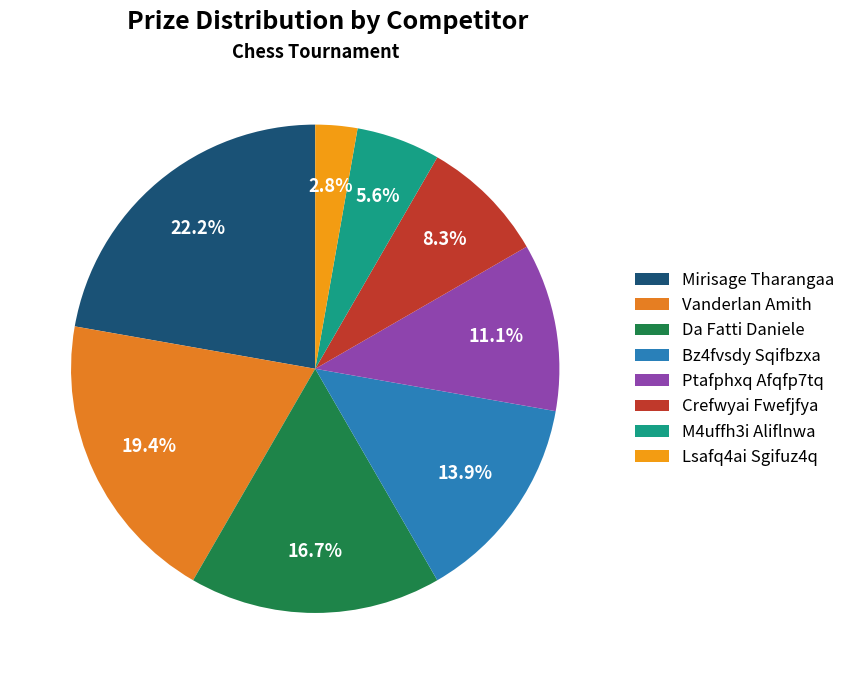

To the nearest percent, what percentage of the pie is M4uffh3i Aliflnwa?

6%